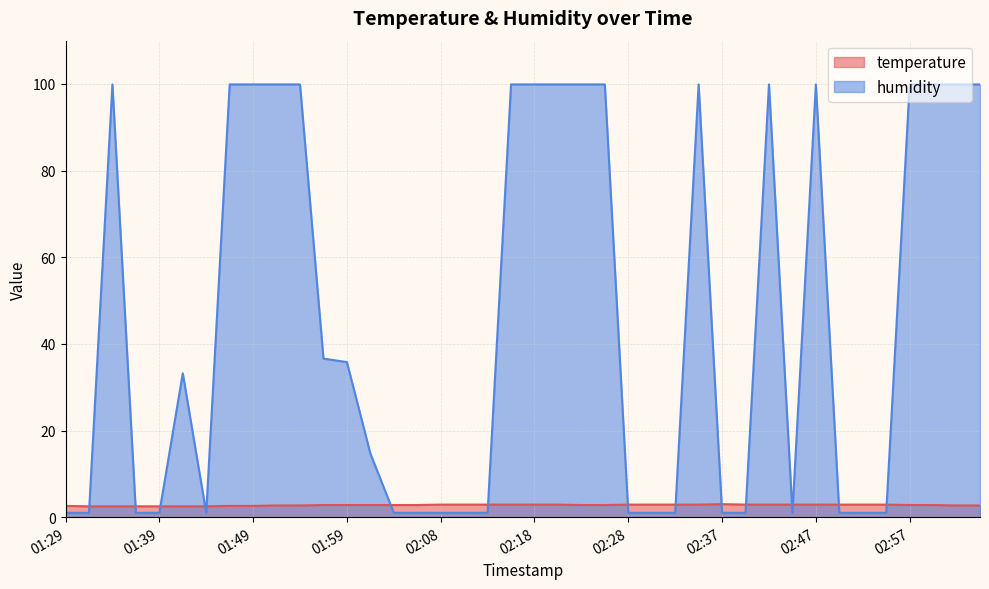

Reading left to right, transcribe all the data shown in this chart.

temperature: 2.6	2.5	2.5	2.5	2.5	2.5	2.5	2.6	2.6	2.7	2.7	2.8	2.8	2.8	2.8	2.8	2.9	2.9	2.9	2.9	2.9	2.9	2.8	2.8	2.9	2.9	2.9	2.9	3.0	2.9	2.9	2.9	2.9	2.9	2.9	2.9	2.8	2.8	2.7	2.7
humidity: 1.0	1.0	99.9	1.0	1.0	33.2	1.0	99.9	99.9	99.9	99.9	36.6	35.8	14.7	1.0	1.0	1.0	1.0	1.0	99.9	99.9	99.9	99.9	99.9	1.0	1.0	1.0	99.9	1.0	1.0	99.9	1.0	99.9	1.0	1.0	1.0	99.9	99.9	99.9	99.9